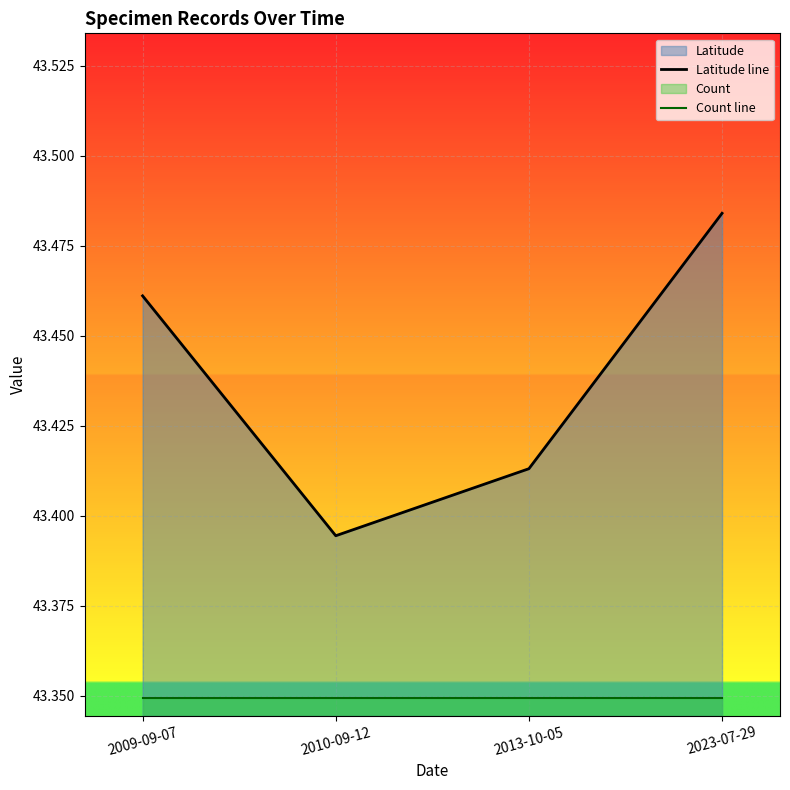

What is the label of the 1st point from the left?

2009-09-07